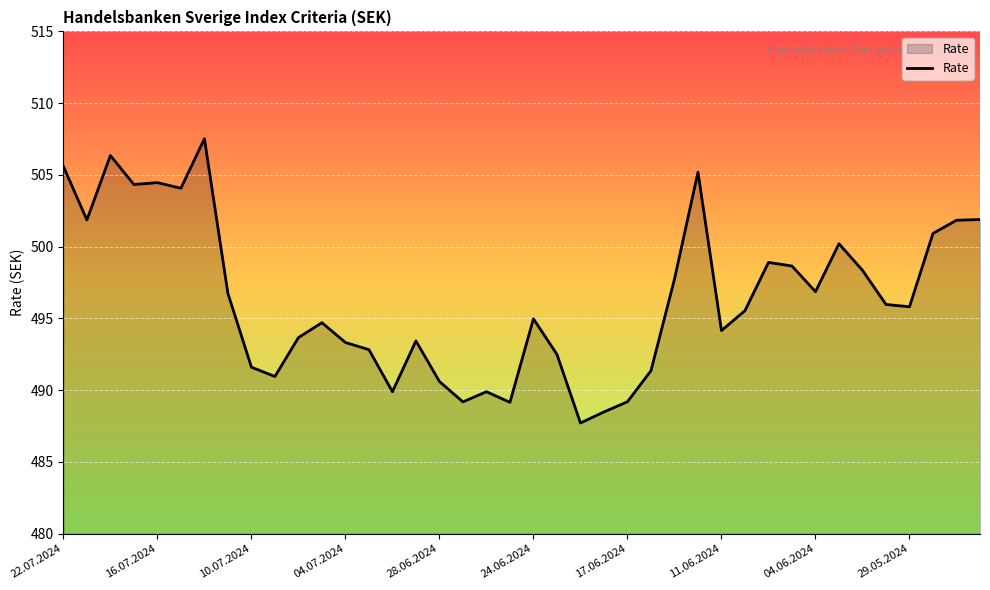

What is the difference between the maximum and minimum values?

19.8